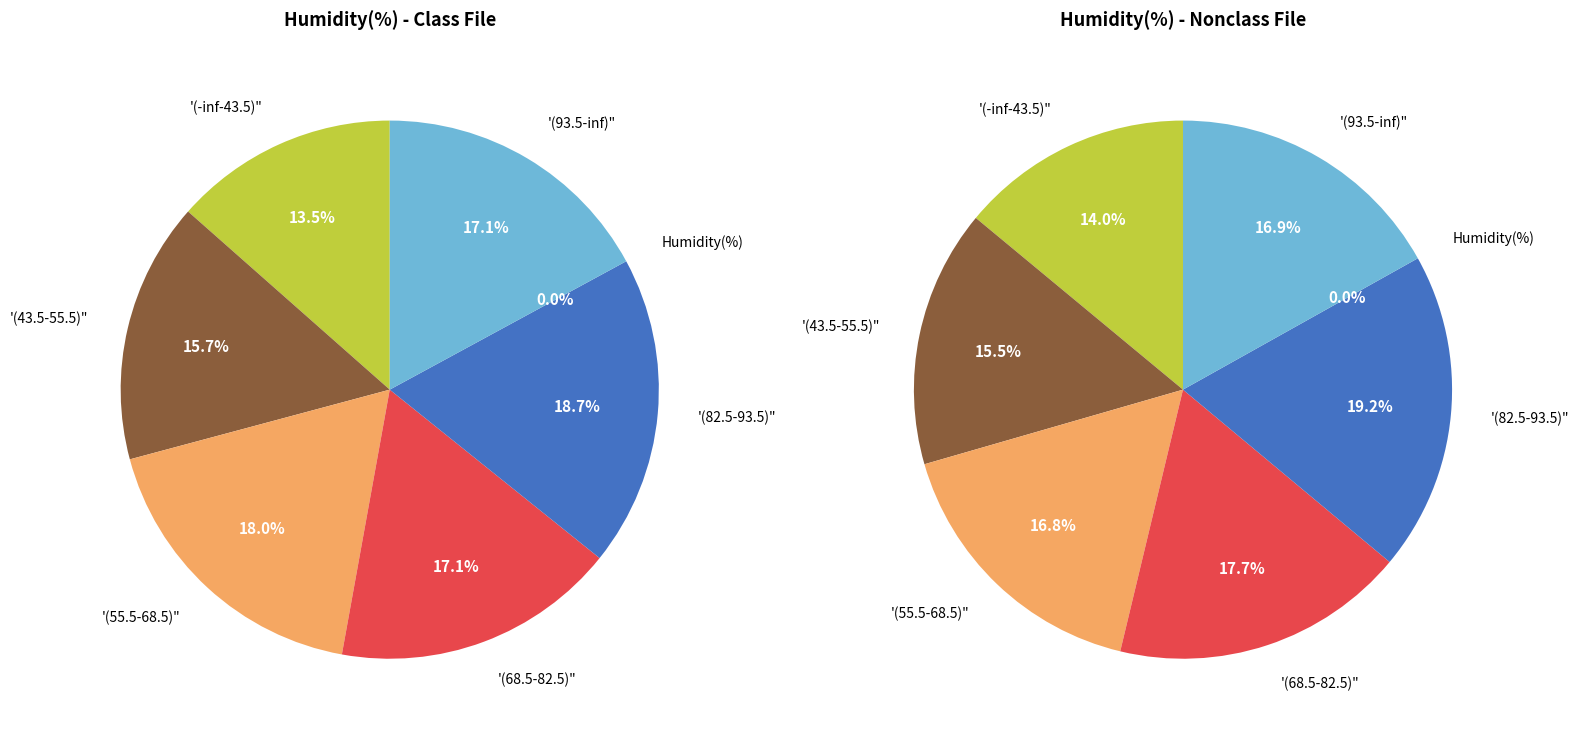

Does 28 represent more than half of the total?

No